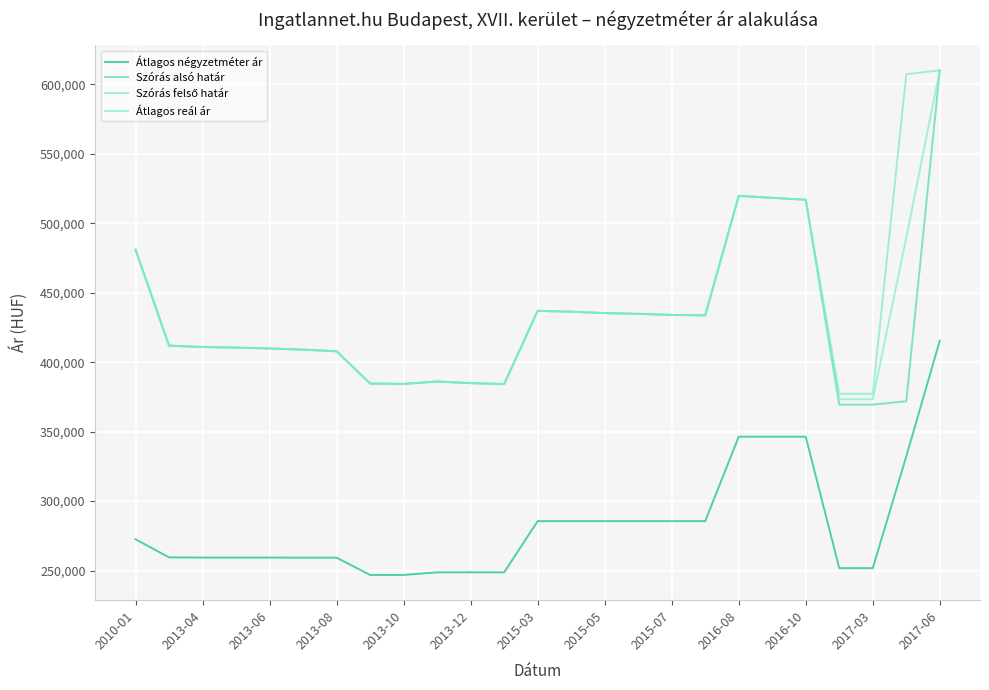

True or false: Átlagos négyzetméter ár and Átlagos reál ár intersect in this chart.

False